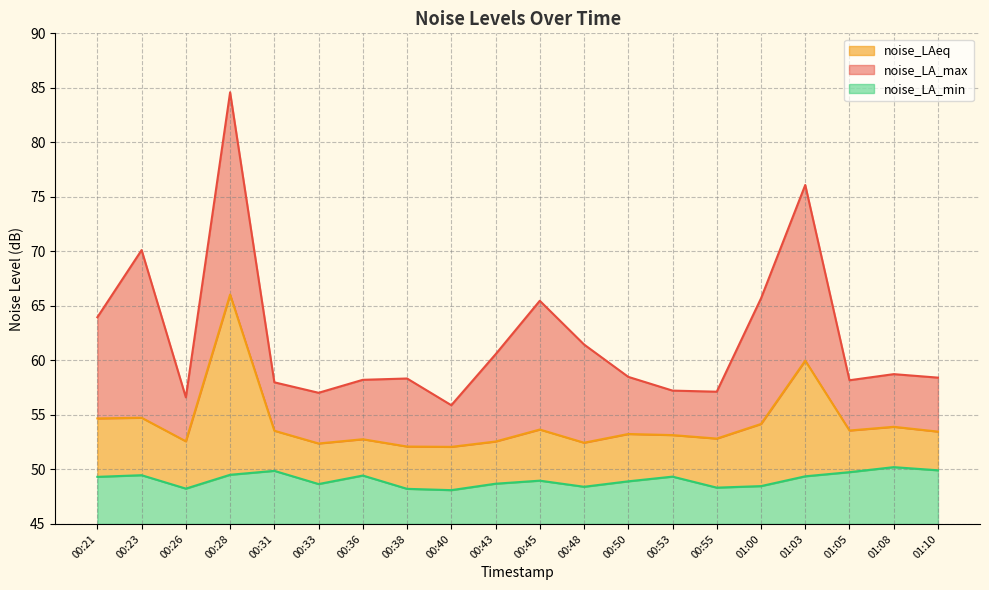

Reading right to left, transcribe all the data shown in this chart.

noise_LA_max: 01:10=58.4	01:08=58.7	01:05=58.2	01:03=76.1	01:00=65.7	00:55=57.1	00:53=57.2	00:50=58.5	00:48=61.5	00:45=65.5	00:43=60.6	00:40=55.9	00:38=58.3	00:36=58.2	00:33=57.0	00:31=58.0	00:28=84.6	00:26=56.6	00:23=70.1	00:21=64.0
noise_LAeq: 01:10=53.5	01:08=53.9	01:05=53.6	01:03=60.0	01:00=54.2	00:55=52.8	00:53=53.1	00:50=53.2	00:48=52.5	00:45=53.7	00:43=52.6	00:40=52.1	00:38=52.1	00:36=52.8	00:33=52.4	00:31=53.5	00:28=66.0	00:26=52.6	00:23=54.7	00:21=54.7
noise_LA_min: 01:10=49.9	01:08=50.2	01:05=49.8	01:03=49.4	01:00=48.5	00:55=48.3	00:53=49.3	00:50=48.9	00:48=48.4	00:45=49.0	00:43=48.7	00:40=48.1	00:38=48.2	00:36=49.4	00:33=48.7	00:31=49.9	00:28=49.5	00:26=48.2	00:23=49.5	00:21=49.3